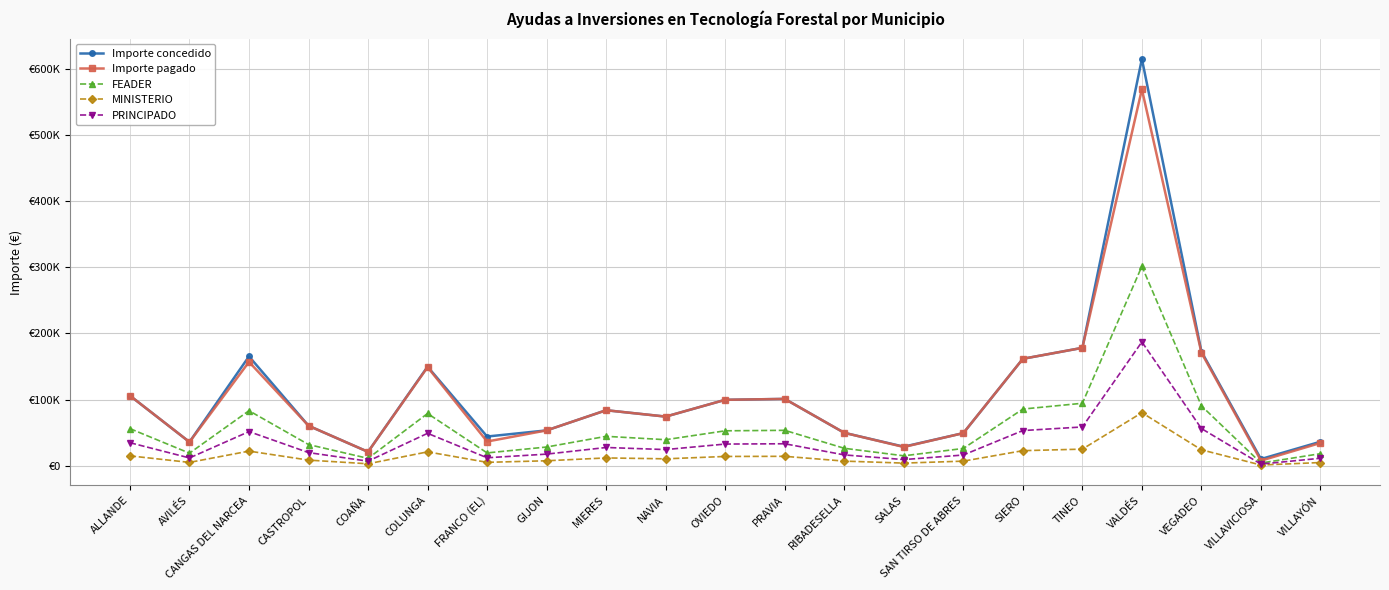

What is the total value across all series at VALDÉS?

1751749.9